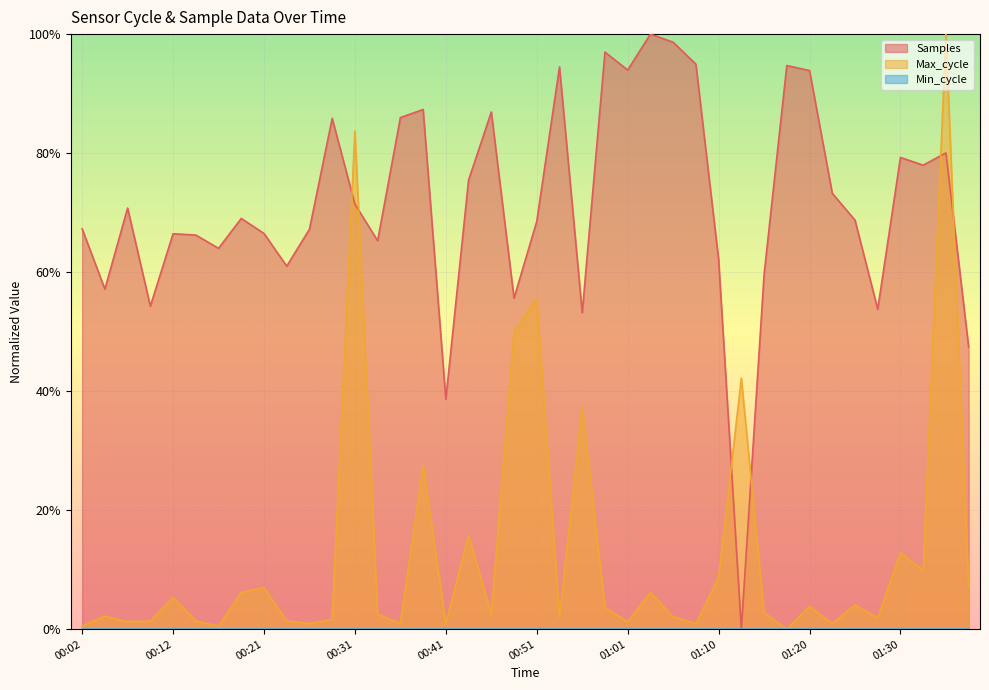

At which category does Samples reach its first local peak?

00:07